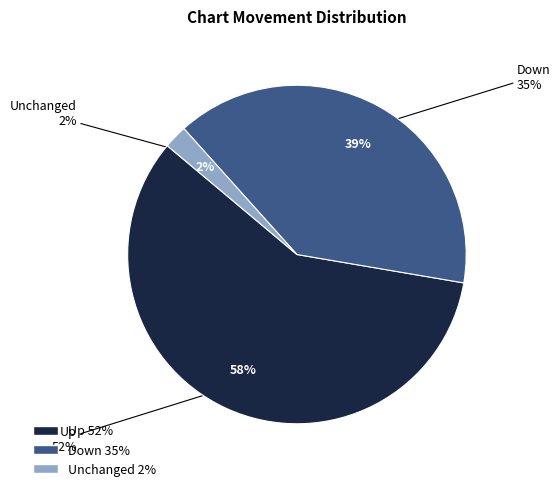

The down slice represents 25% of the pie. True or false?

False